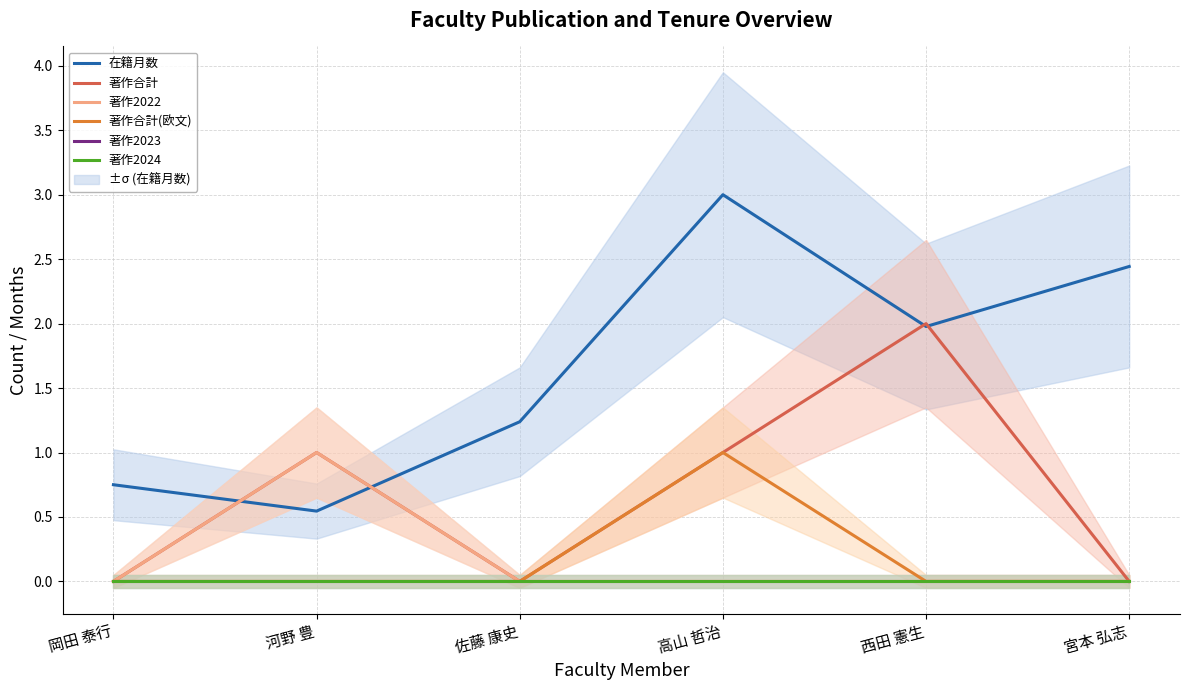

At which category is the sum across all series the highest?

高山 哲治